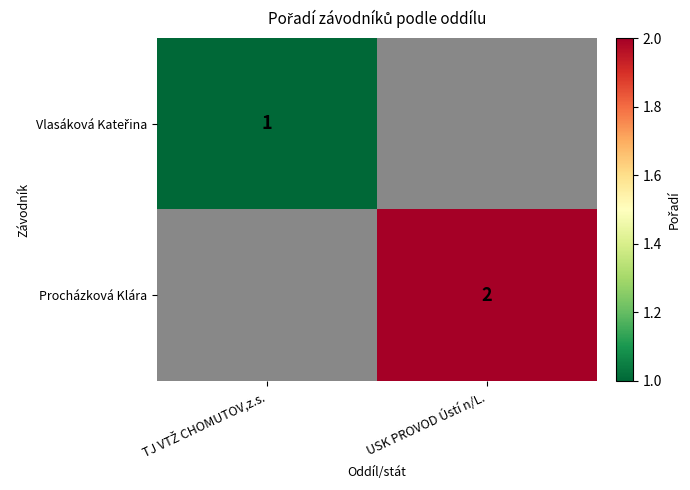

True or false: Procházková Klára has a value of 4 at USK PROVOD Ústí n/L..

False